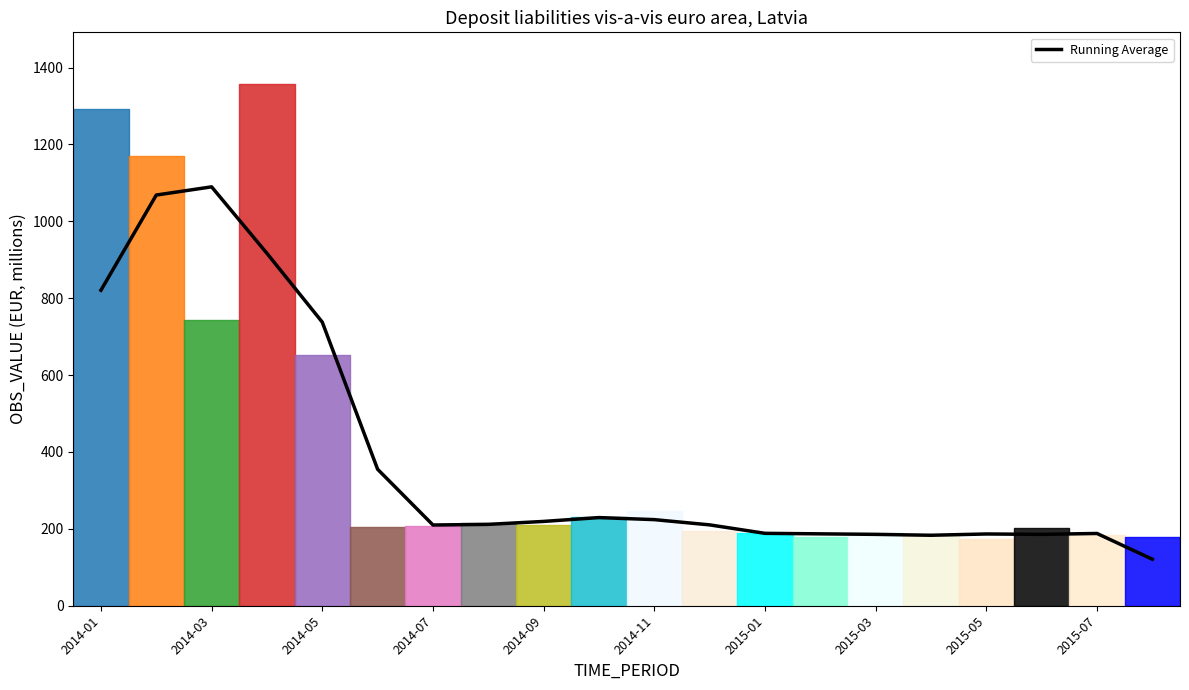

What is the minimum value shown in the chart?

121.0